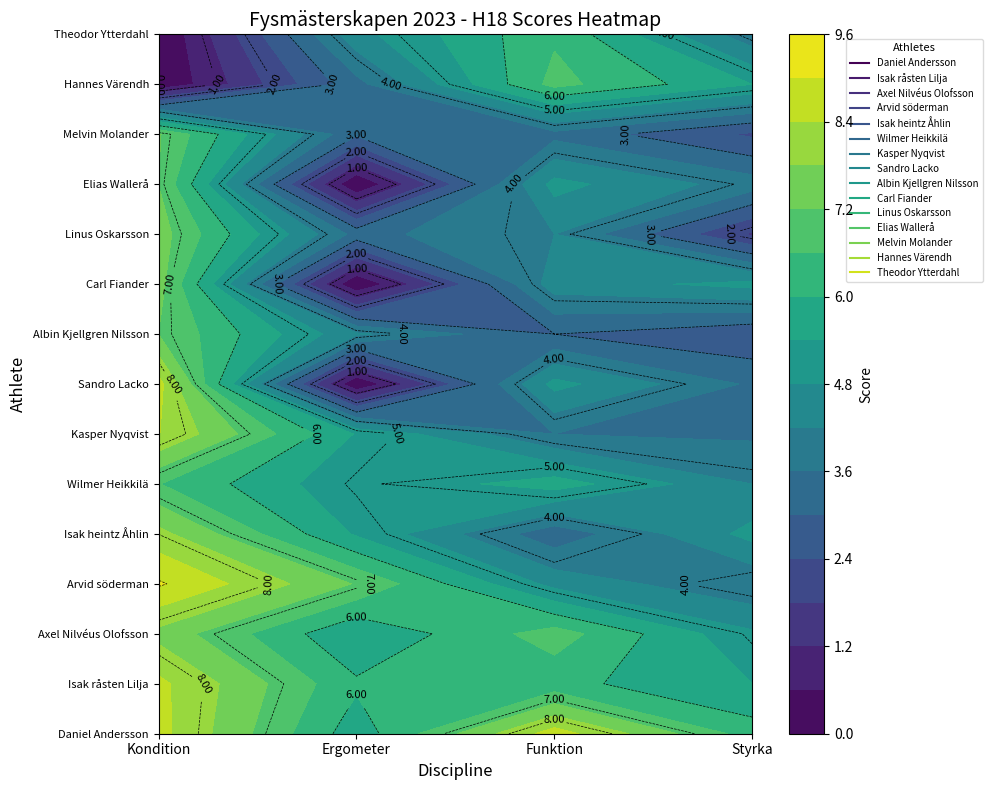

What is the maximum value shown in the chart?

9.1